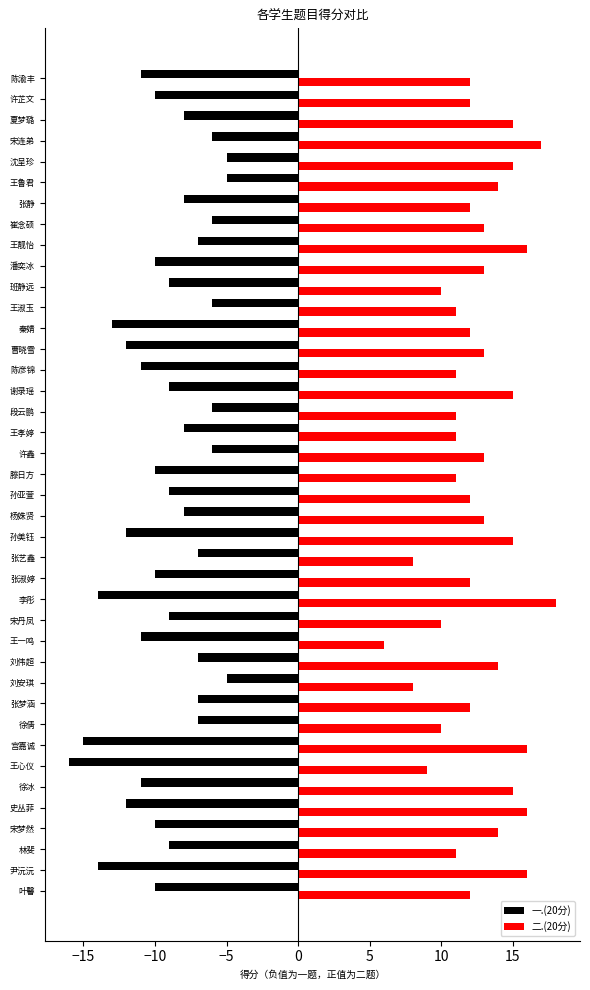

The value of 一.(20分) at 陈渝丰 is -11. True or false?

True